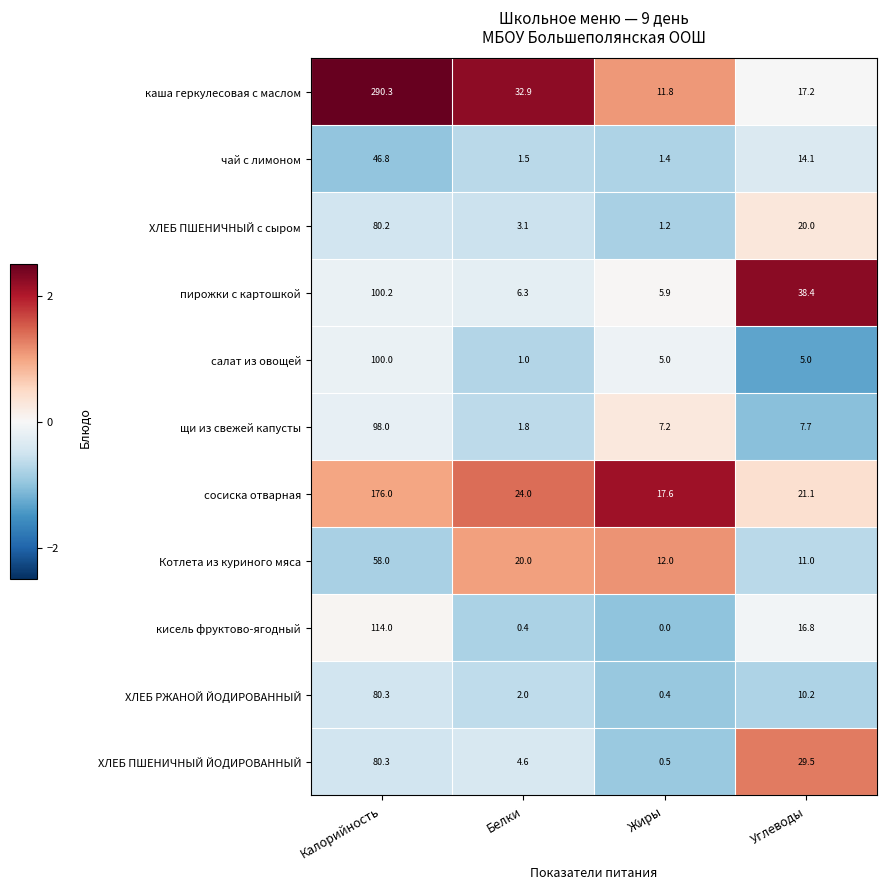

What is the difference between the highest and lowest values at Жиры?

17.6